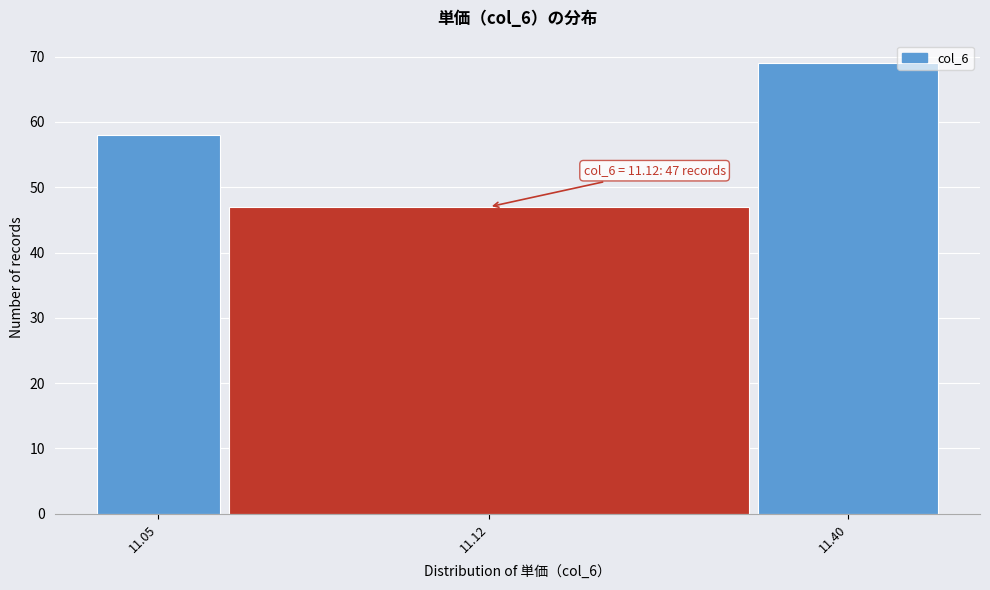

Reading left to right, what are all the values shown in this chart?

58	47	69